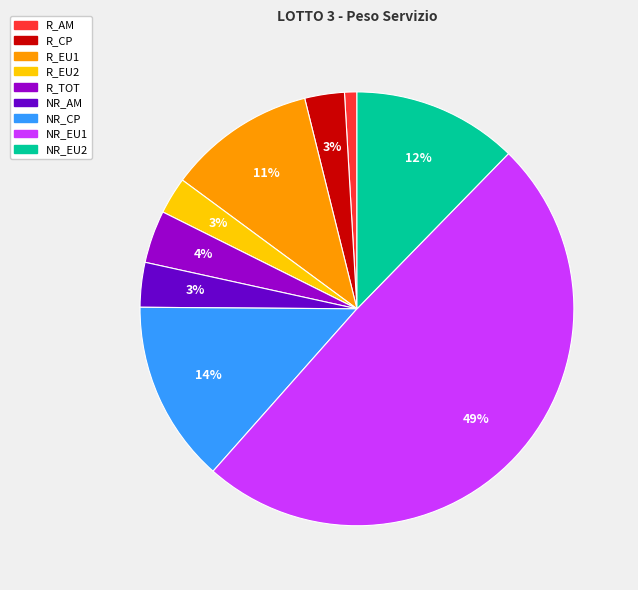

Combined, do NR_CP and R_AM account for over 50%?

No